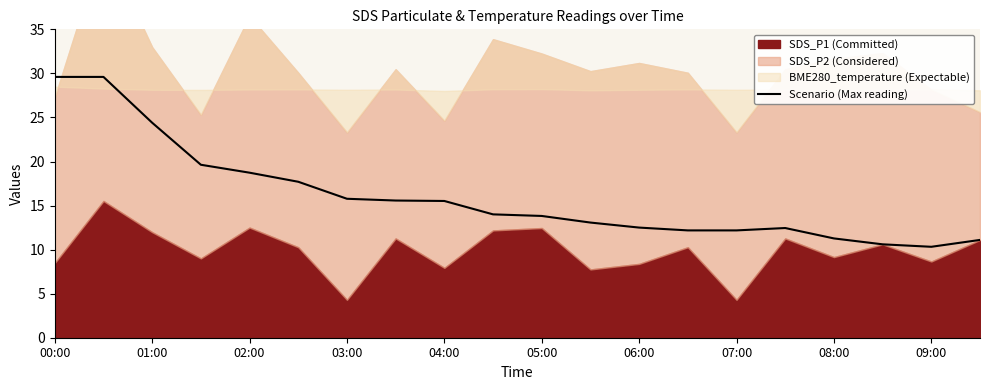

What is the greatest value displayed?

29.6